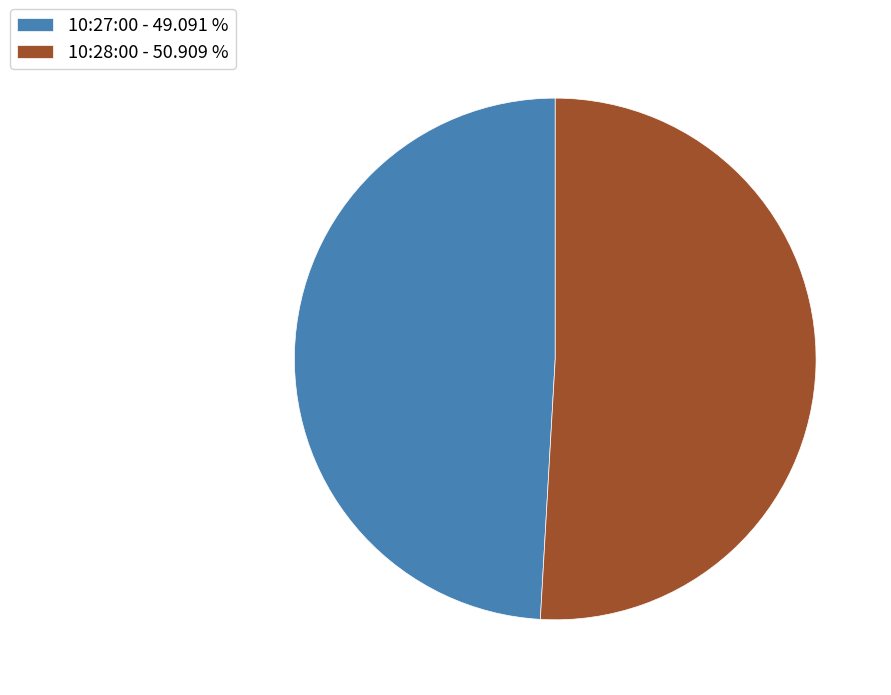

Is there a majority slice in this chart?

Yes